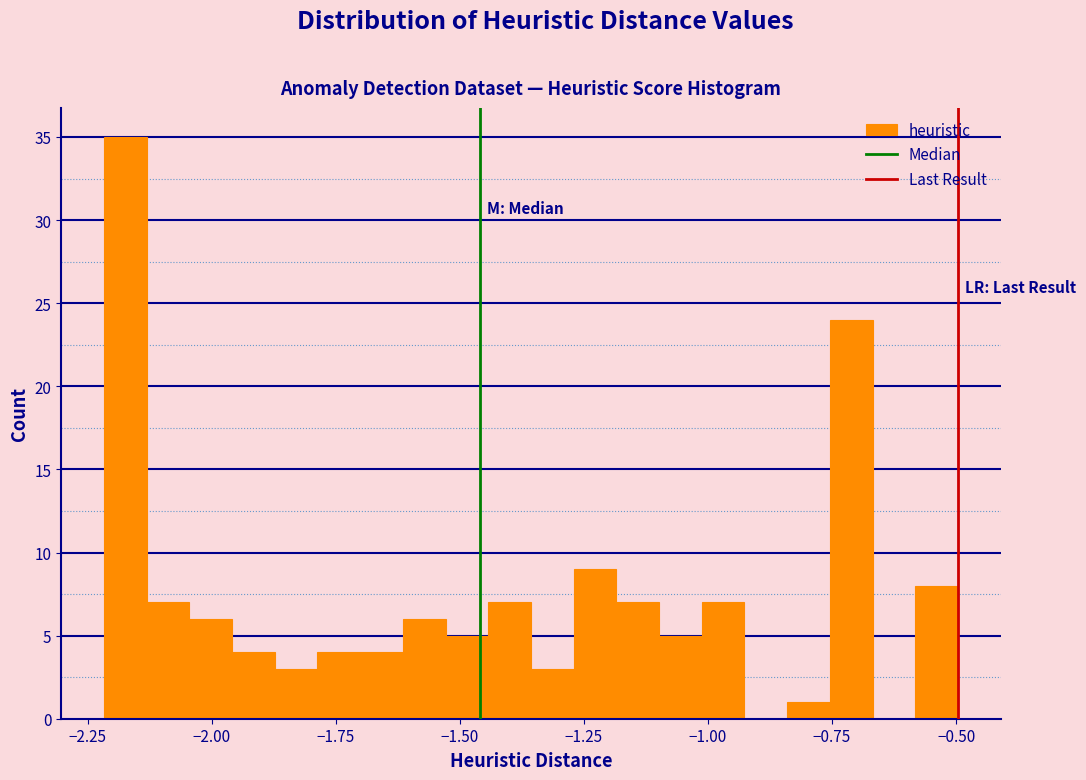

Read against the x-axis, roughly where is the centre of the tallest bar?

-2.15